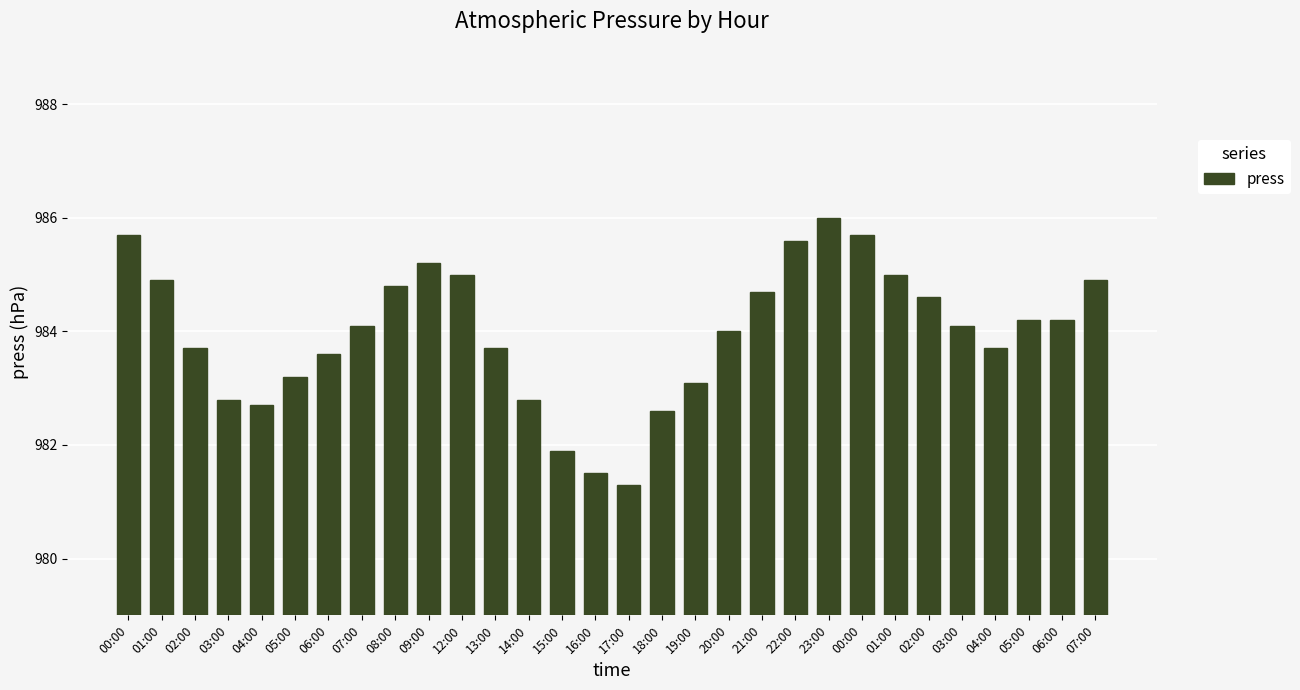

Count the number of data series in this chart.

1